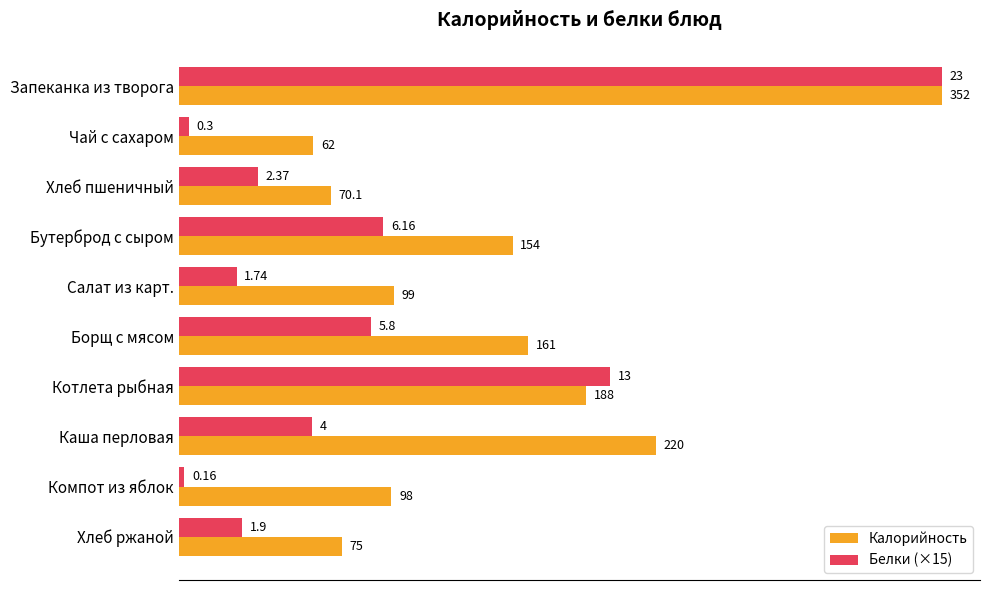

What is the average value of the Белки (×15) series?

89.4